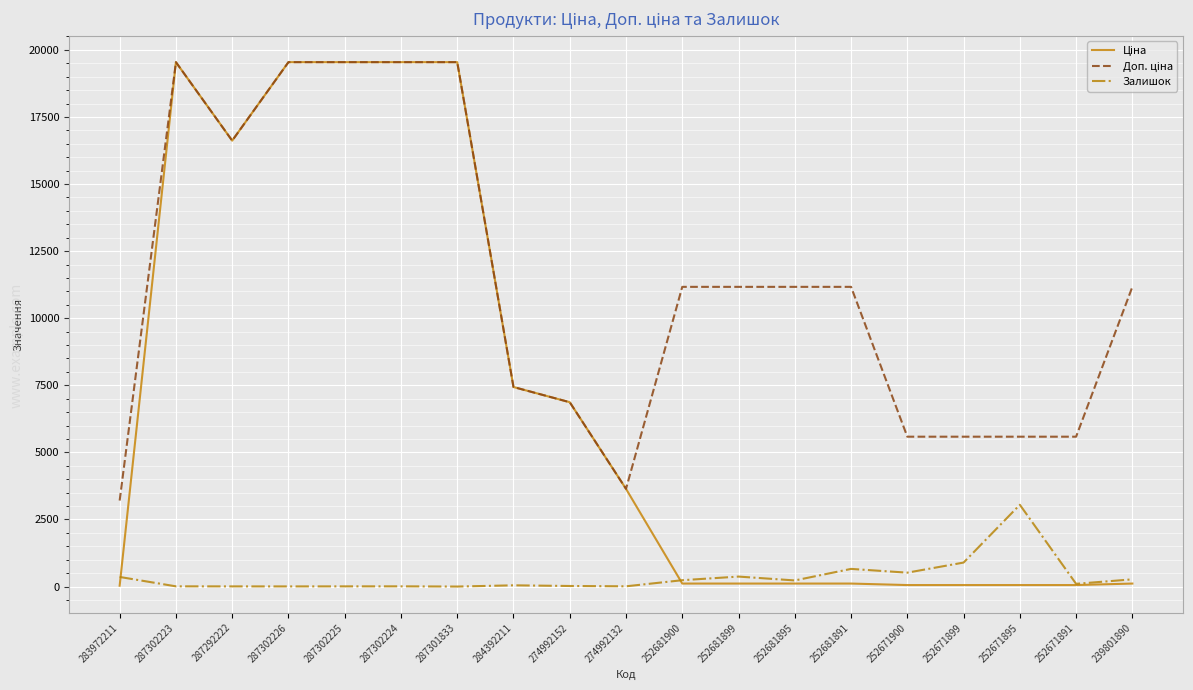

At which category does Доп. ціна reach its first local valley?

287292222